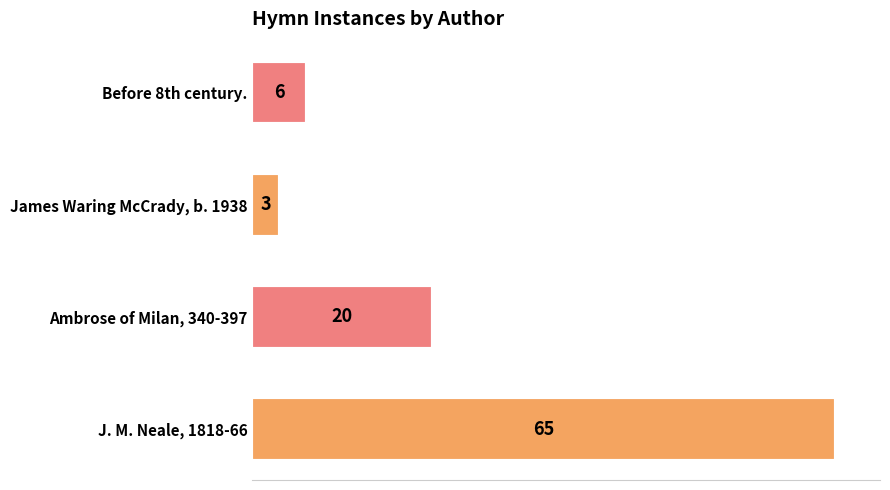

Which has a higher value, Ambrose of Milan, 340-397 or J. M. Neale, 1818-66?

J. M. Neale, 1818-66